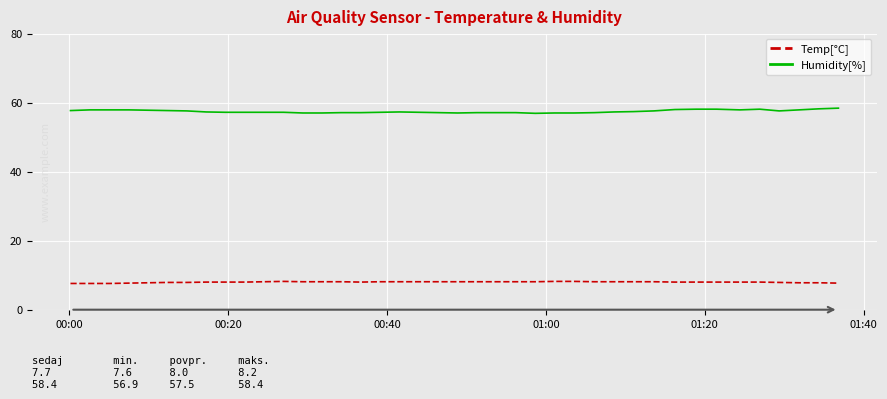

What is the minimum value shown in the chart?

7.6